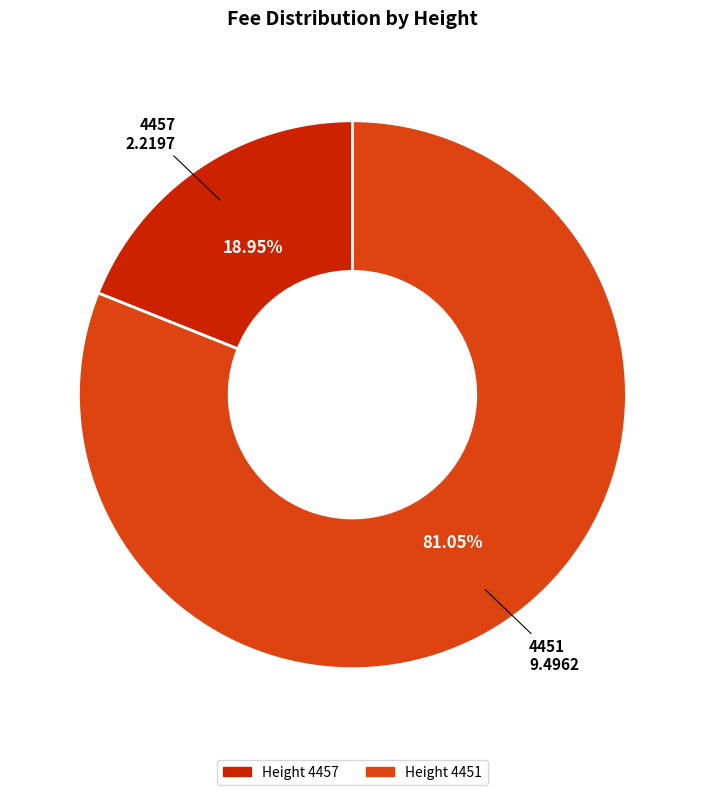

Rank the categories by value from highest to lowest.

4451, 4457